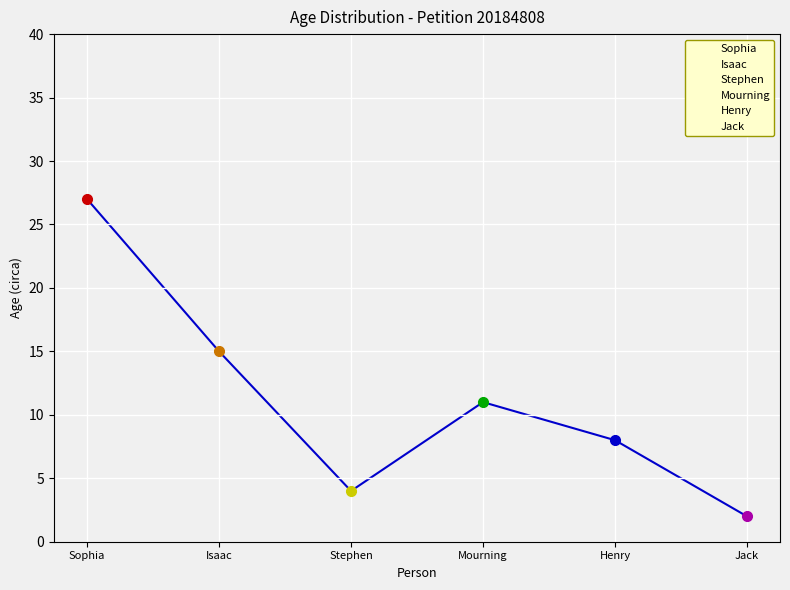

What is the approximate value of Mourning at Sophia?

11